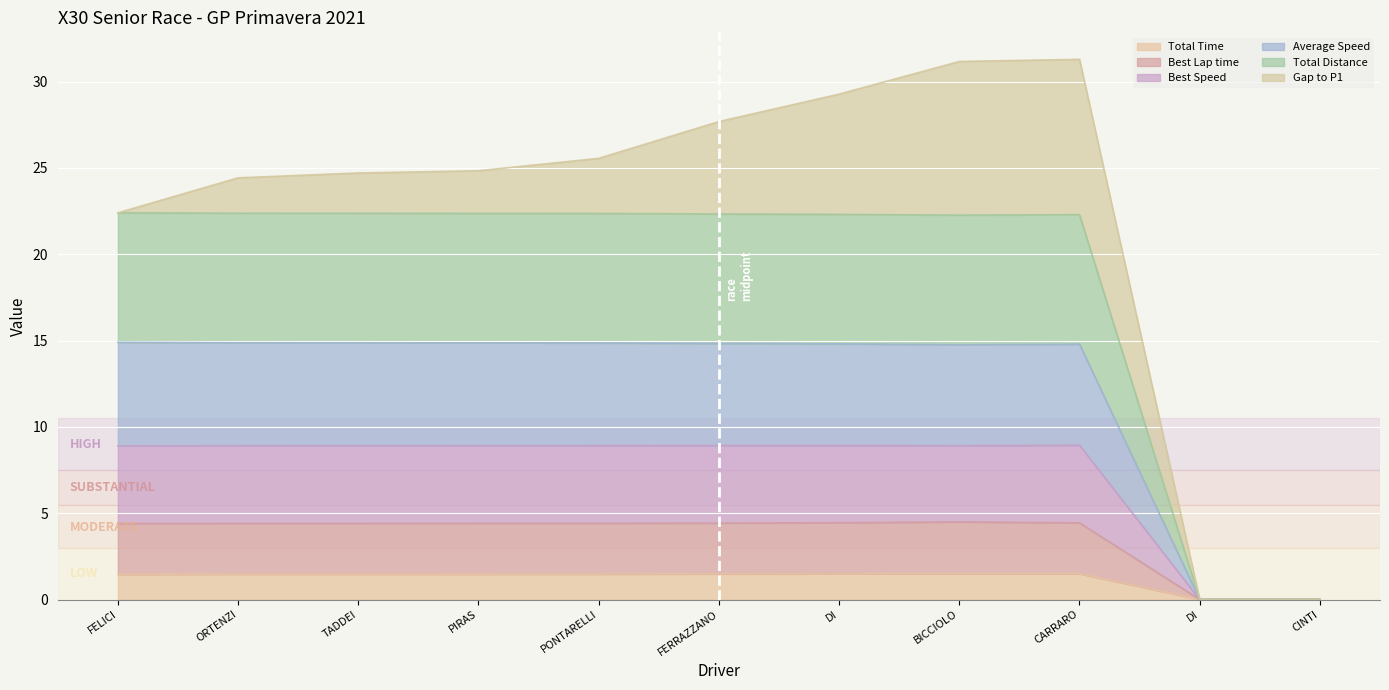

Does the chart display data point markers on the line(s)?

No